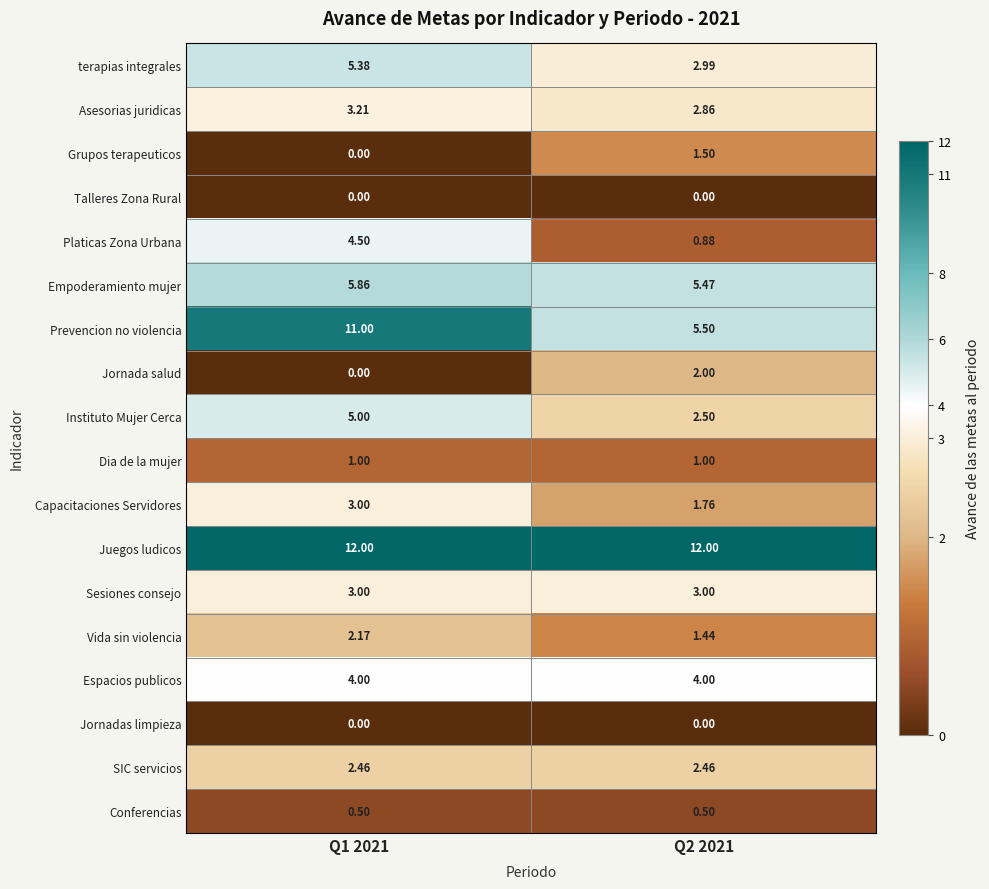

Which series has the largest range (max minus min)?

Prevencion no violencia